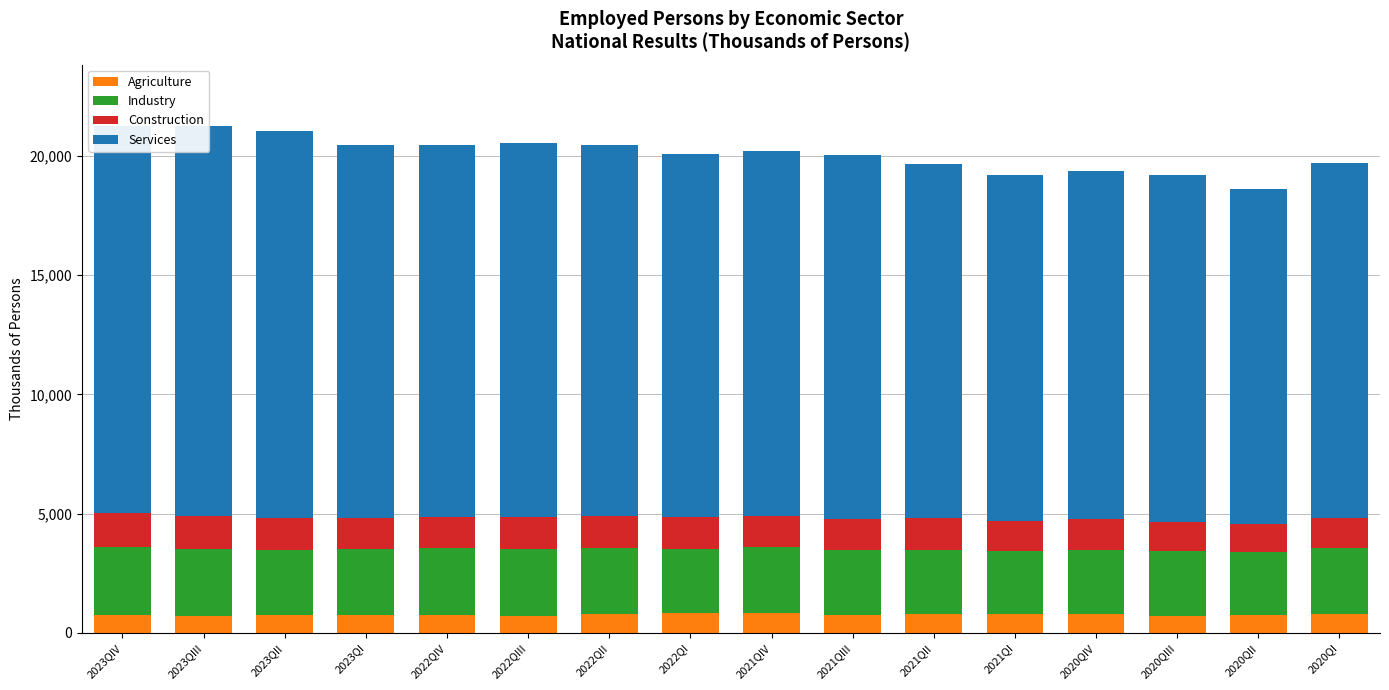

Reading right to left, what are all the values shown in this chart?

Agriculture: 2020QI=784.8	2020QII=763.4	2020QIII=731.1	2020QIV=782.1	2021QI=797.9	2021QII=811.1	2021QIII=761.5	2021QIV=840.1	2022QI=827.7	2022QII=789.3	2022QIII=729.0	2022QIV=753.2	2023QI=748.2	2023QII=749.7	2023QIII=701.9	2023QIV=770.7
Industry: 2020QI=2769.3	2020QII=2642.3	2020QIII=2687.7	2020QIV=2693.6	2021QI=2642.2	2021QII=2665.1	2021QIII=2728.1	2021QIV=2765.2	2022QI=2697.1	2022QII=2776.6	2022QIII=2809.8	2022QIV=2801.8	2023QI=2790.6	2023QII=2726.1	2023QIII=2824.9	2023QIV=2829.8
Construction: 2020QI=1277.8	2020QII=1169.0	2020QIII=1249.3	2020QIV=1280.2	2021QI=1261.8	2021QII=1324.8	2021QIII=1293.6	2021QIV=1285.9	2022QI=1316.3	2022QII=1338.2	2022QIII=1328.8	2022QIV=1300.8	2023QI=1298.1	2023QII=1359.0	2023QIII=1378.5	2023QIV=1409.1
Services: 2020QI=14849.4	2020QII=14032.5	2020QIII=14508.8	2020QIV=14588.3	2021QI=14504.9	2021QII=14870.6	2021QIII=15247.8	2021QIV=15293.7	2022QI=15243.6	2022QII=15563.9	2022QIII=15678.2	2022QIV=15608.0	2023QI=15615.9	2023QII=16221.9	2023QIII=16360.6	2023QIV=16237.2